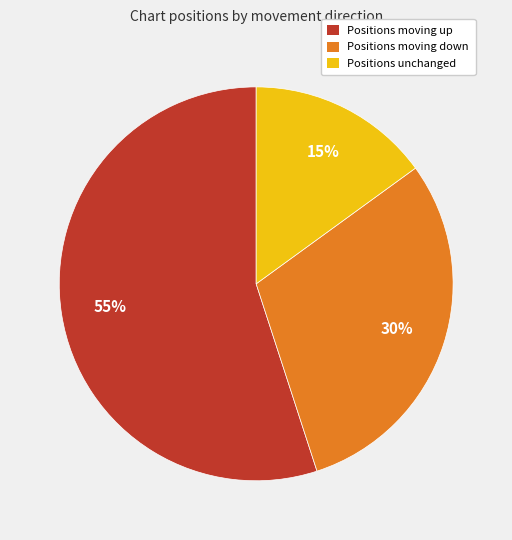

Is there any slice that represents more than half of the pie?

Yes